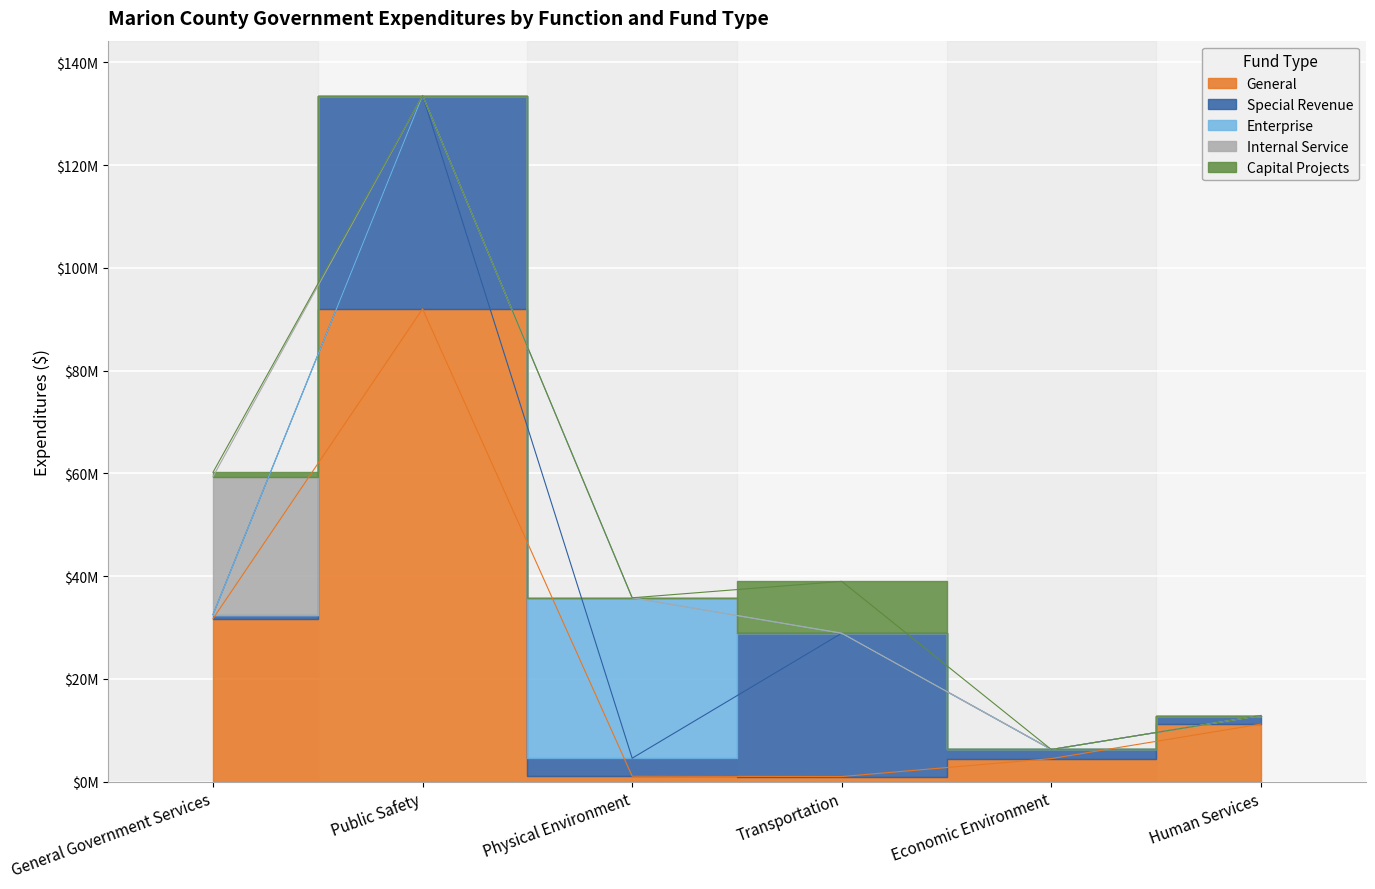

Where is the first local minimum for General?

Transportation